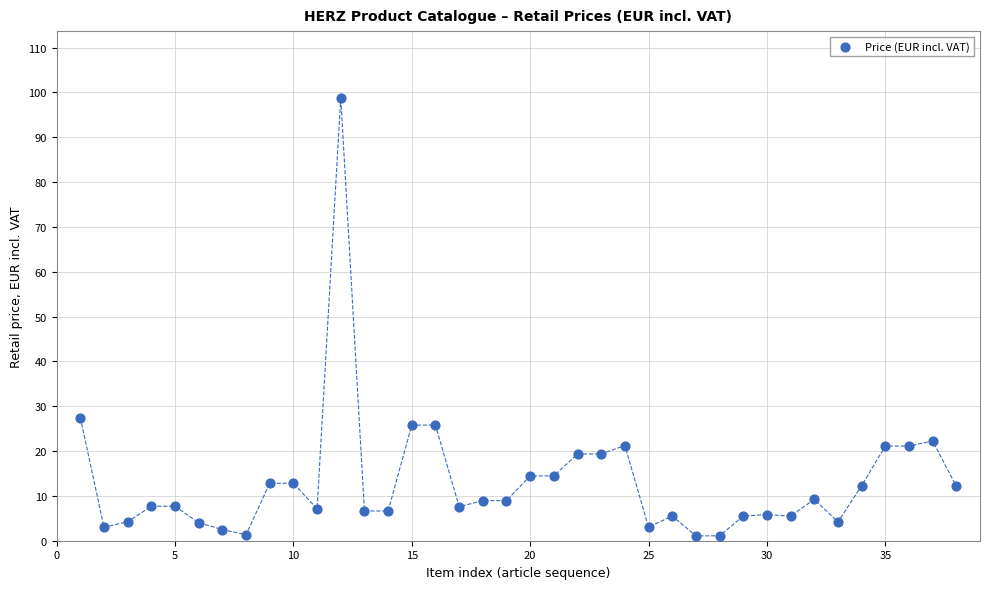

What is the range of Y values (max minus min)?

97.8